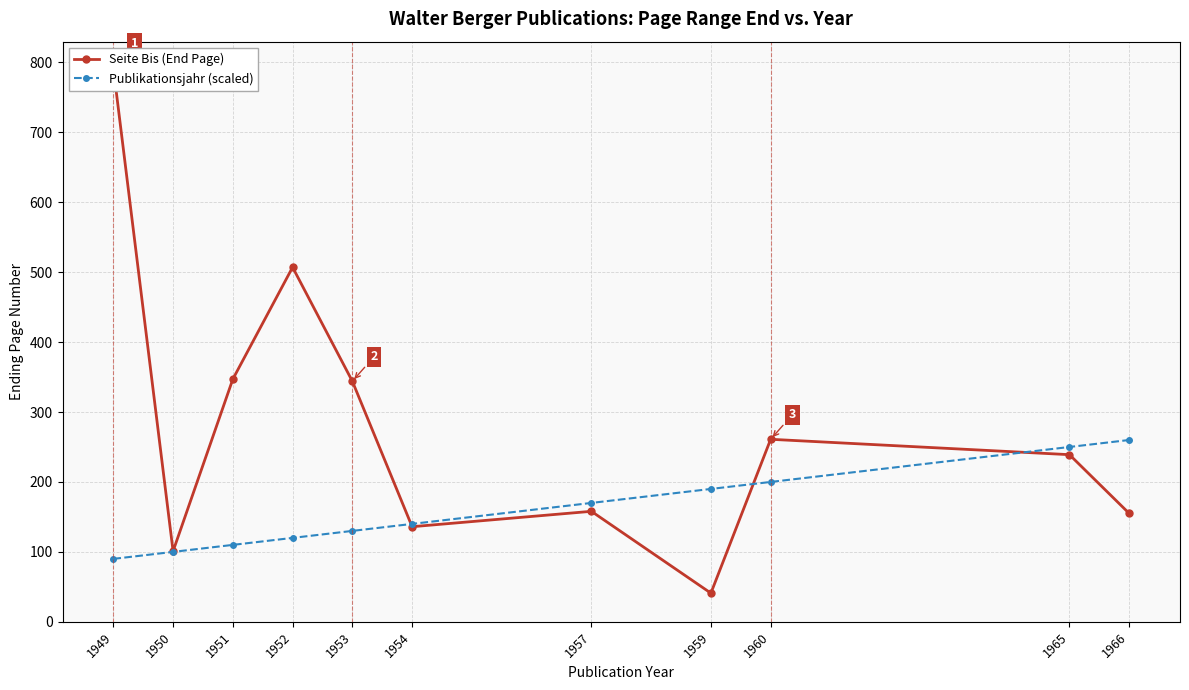

True or false: Publikationsjahr (scaled) has a value of 250 at 1965.

True